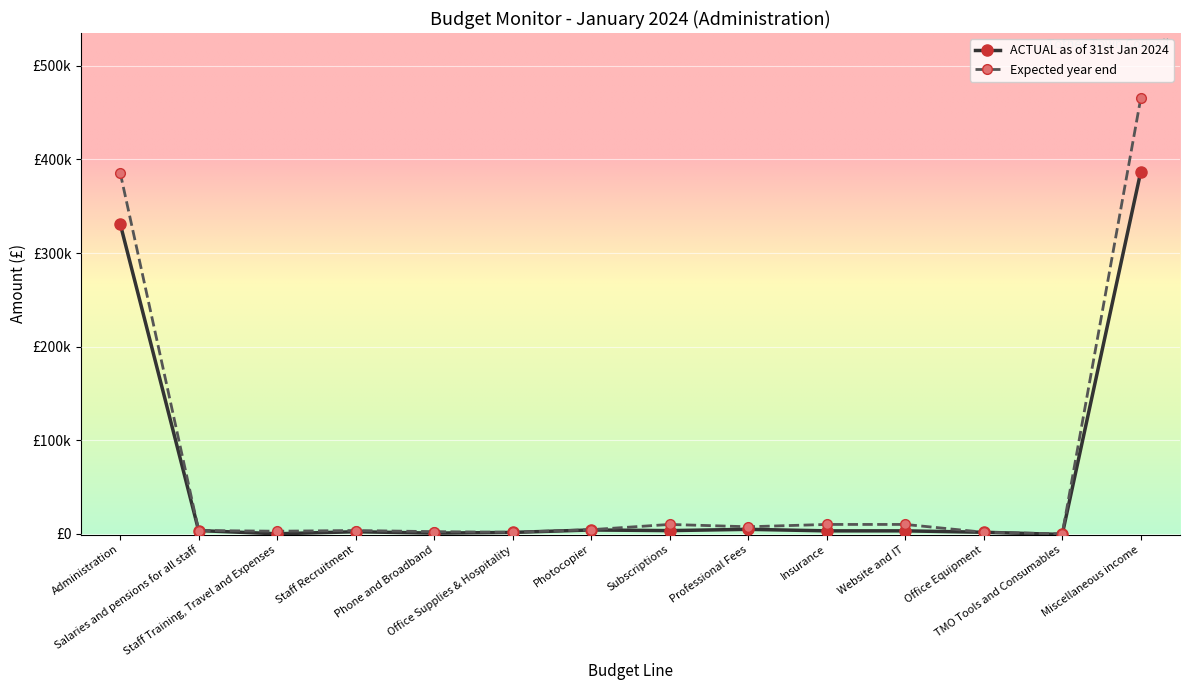

Reading right to left, transcribe all the data shown in this chart.

ACTUAL as of 31st January 2024: Miscellaneous income=386852	TMO Tools and Consumables=-703	Office Equipment=1635	Website and IT=3135	Insurance=3135	Professional Fees=4762	Subscriptions=3395	Photocopier=4084	Office Supplies & Hospitality=1469	Phone and Broadband=698	Staff Recruitment=2191	Staff Training, Travel and Expenses=0	Salaries and pensions for all staff=3434	Administration=331409
Expected year end: Miscellaneous income=465327	TMO Tools and Consumables=-100	Office Equipment=1650	Website and IT=10000	Insurance=10000	Professional Fees=7500	Subscriptions=10000	Photocopier=4400	Office Supplies & Hospitality=1600	Phone and Broadband=2300	Staff Recruitment=3500	Staff Training, Travel and Expenses=2750	Salaries and pensions for all staff=3500	Administration=386000